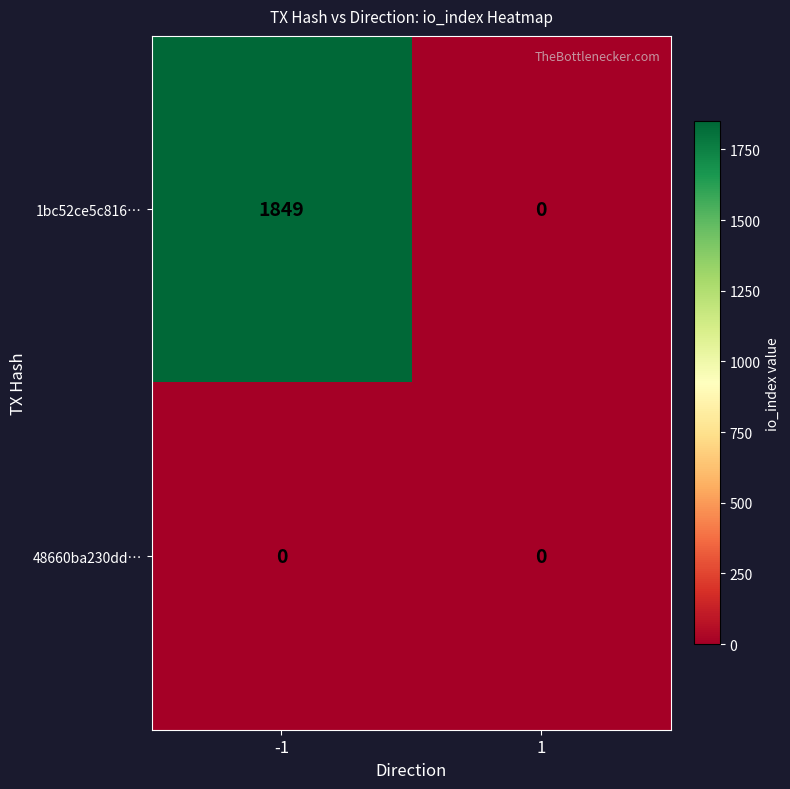

Is it true that 1bc52ce5c816… equals 0 at 1?

True